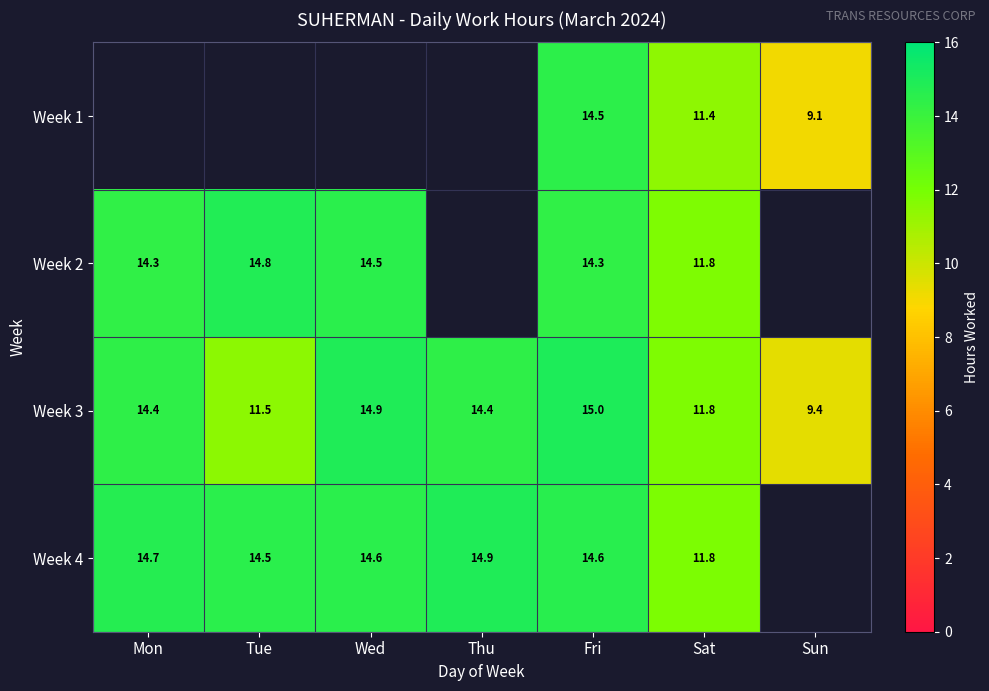

Is the value of Week 2 at Fri greater than the value of Week 4 at Tue?

No